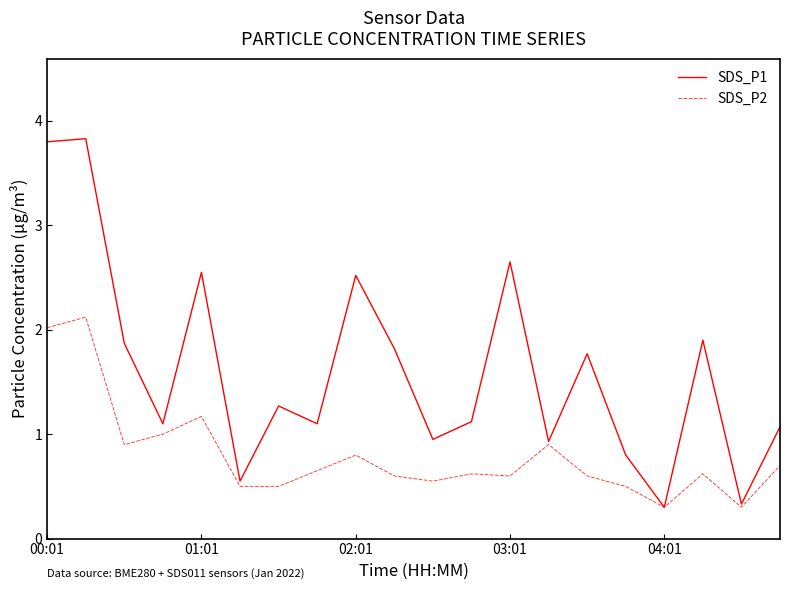

What is the minimum value shown in the chart?

0.3